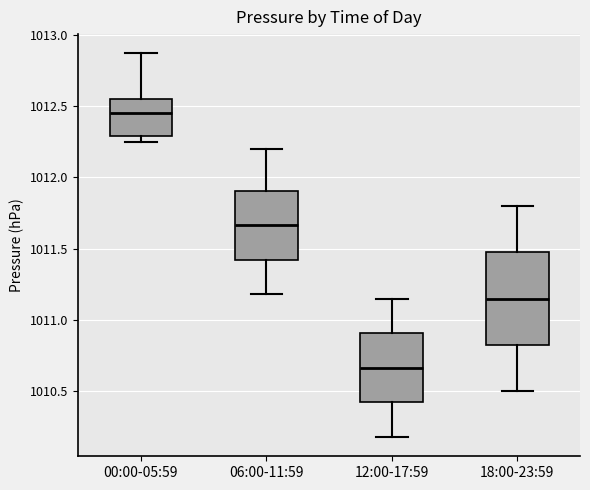

Which box is the tallest, from its lower edge to its upper edge?

18:00-23:59